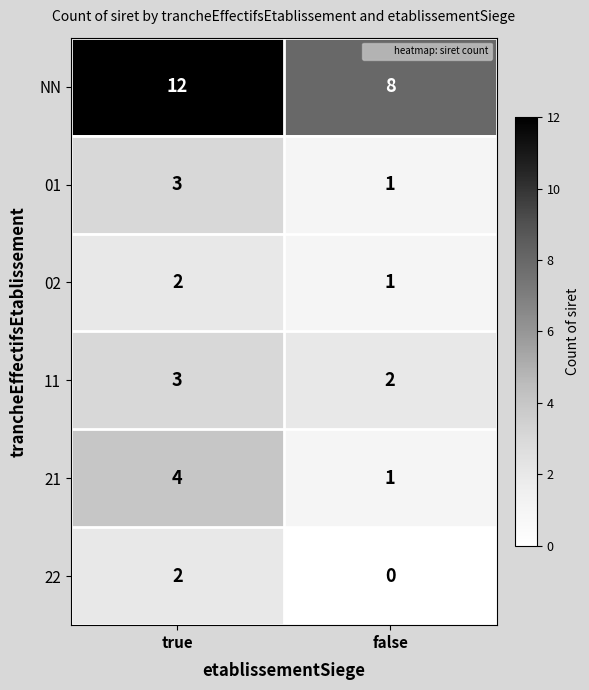

List the labels in order of 22 value, largest first.

true, false